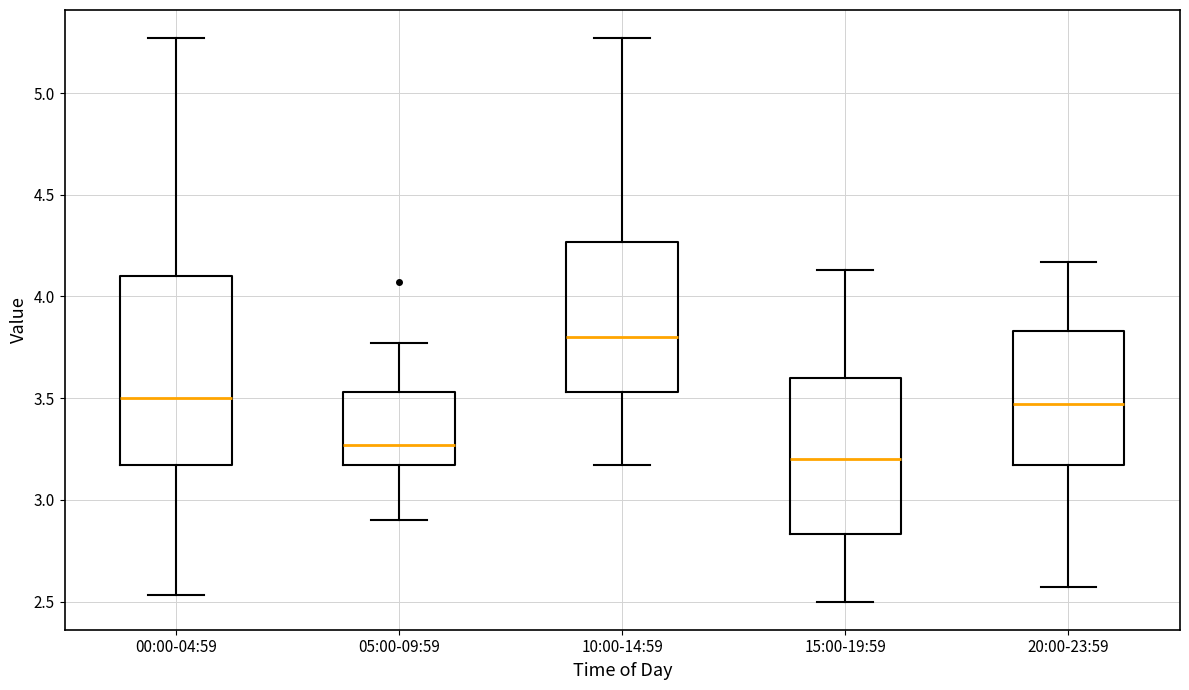

Comparing the boxes themselves (not the whiskers), which one is the tallest?

00:00-04:59